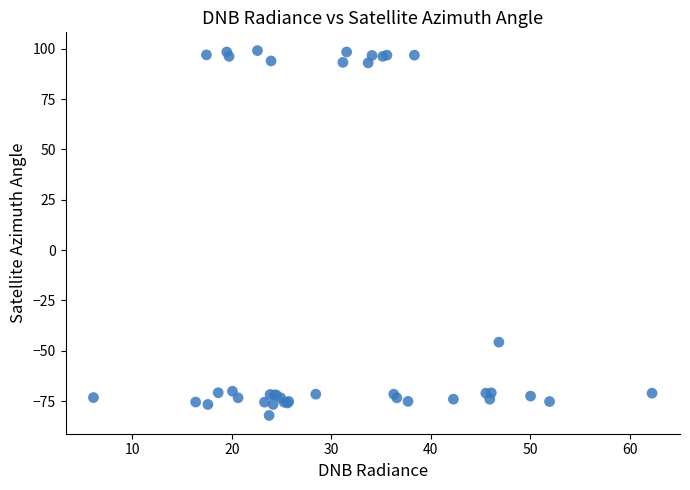

What Y value in the scatter plot is closest to 8?

-45.8